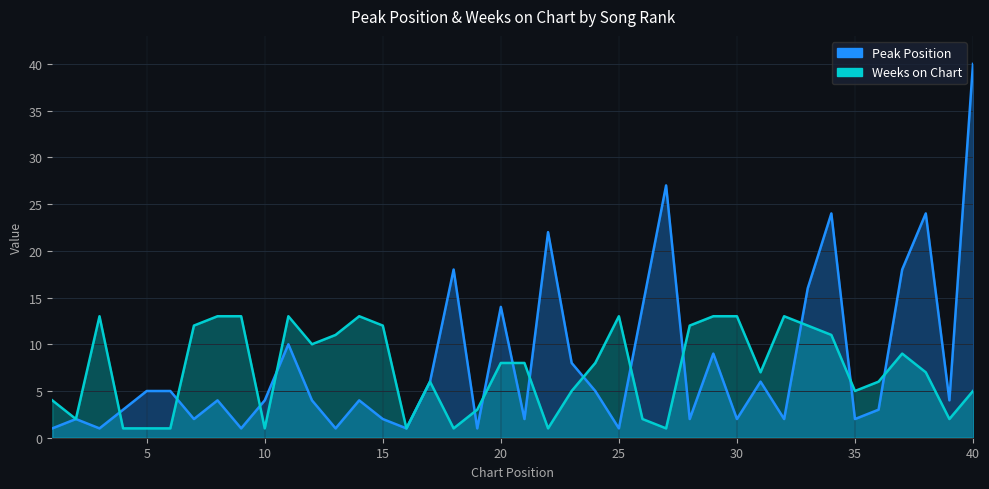

At which category does Weeks on Chart reach its first local peak?

3